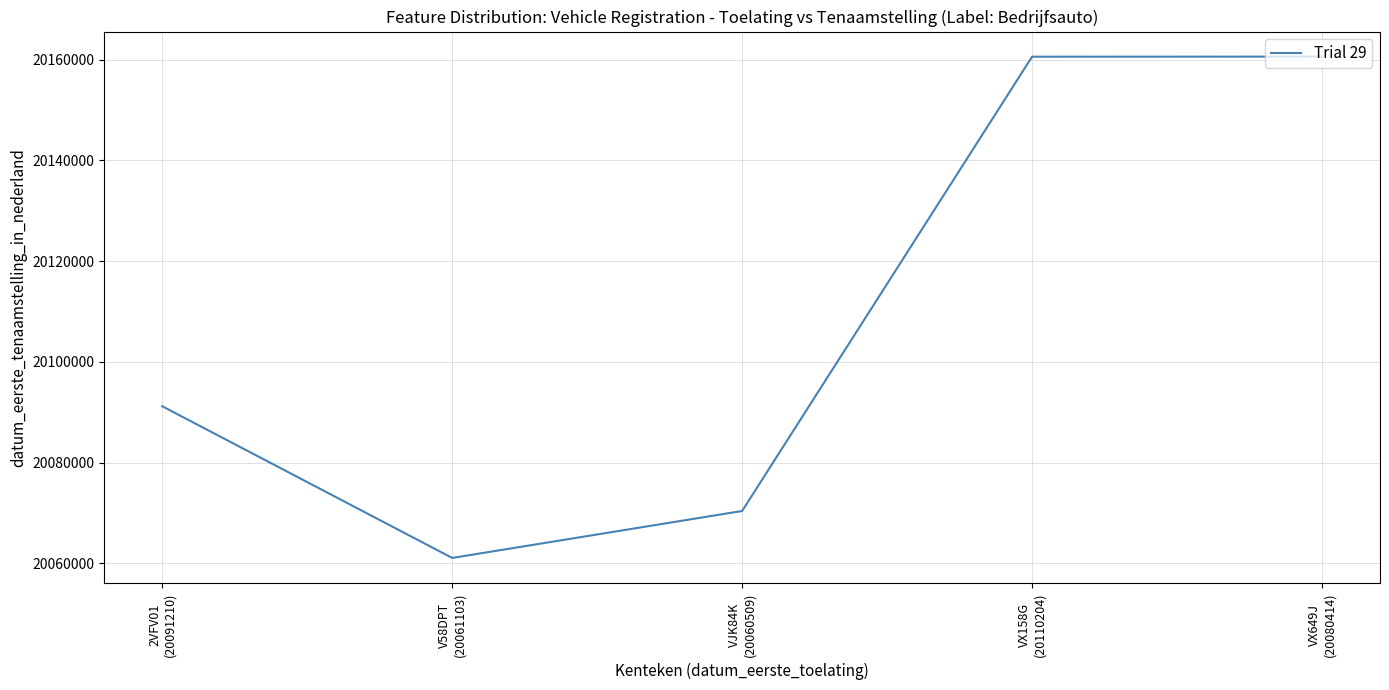

How many distinct data groups are displayed?

1